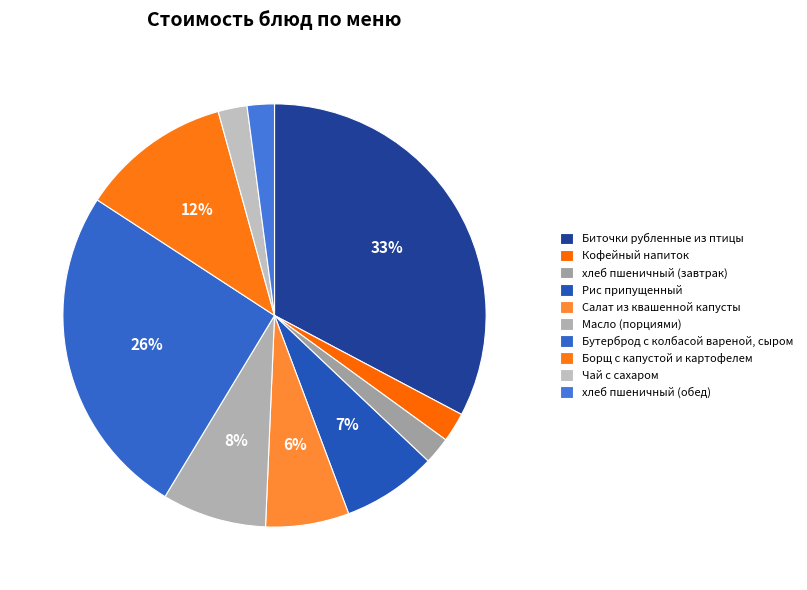

Combined, do Салат из квашенной капусты and Чай с сахаром account for over 50%?

No